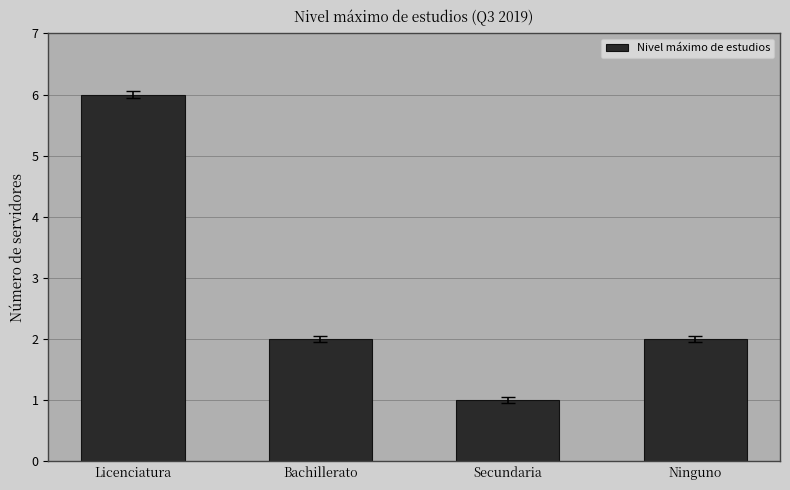

What is the sum of all values?

11